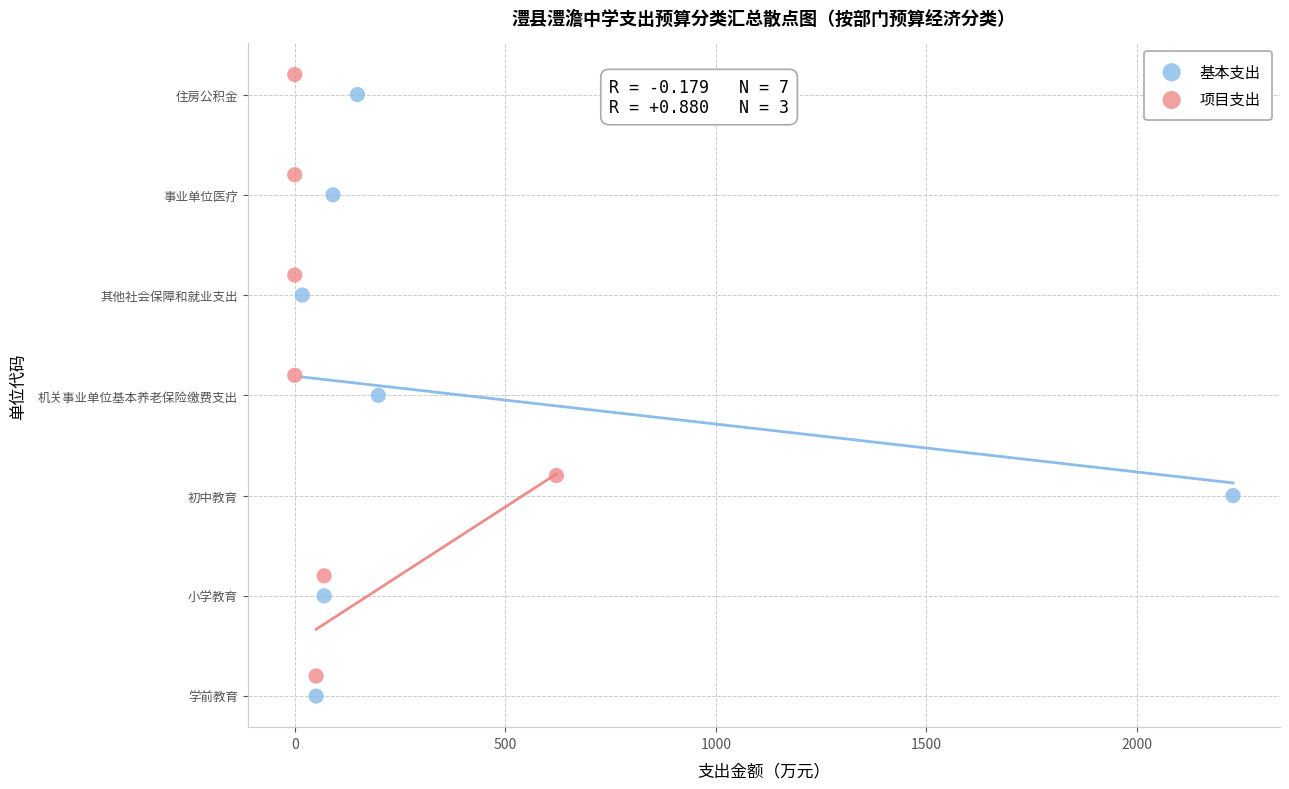

What are all the series names shown in the legend?

基本支出, 项目支出